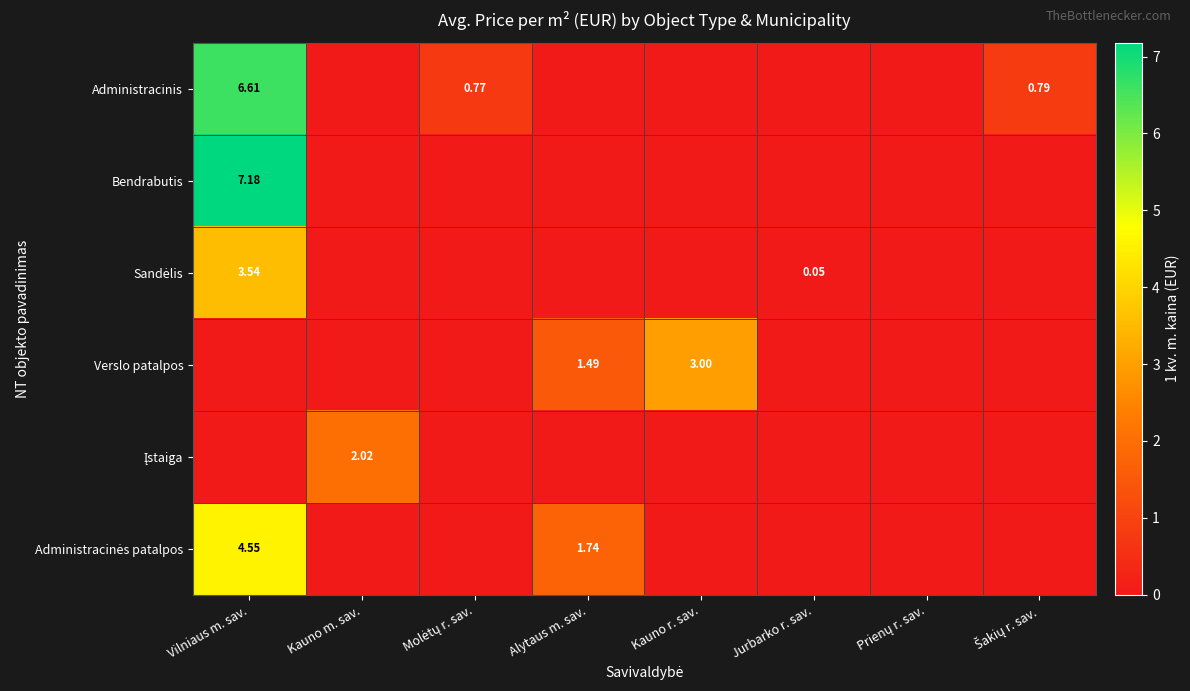

List the series in order of their peak value, lowest first.

Įstaiga, Verslo patalpos, Sandėlis, Administracinės patalpos, Administracinis, Bendrabutis